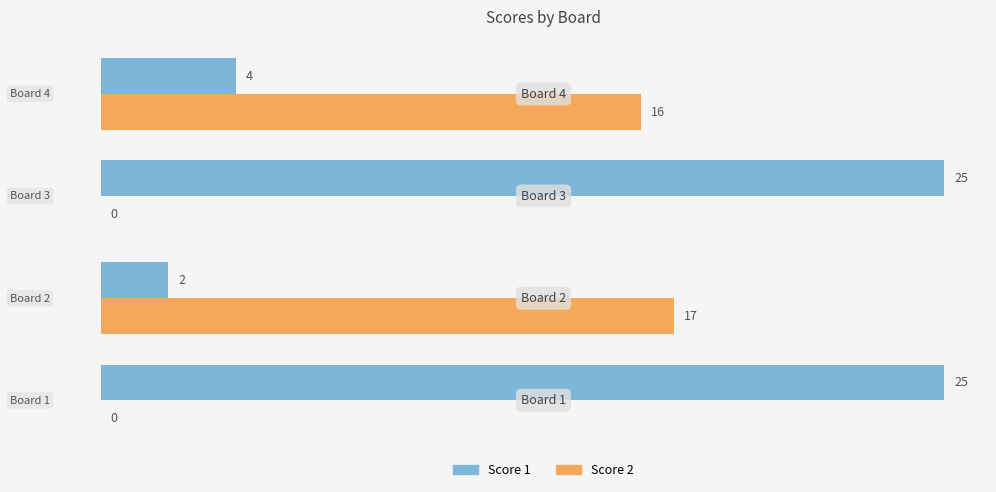

What is the sum of all Score 2 values?

33